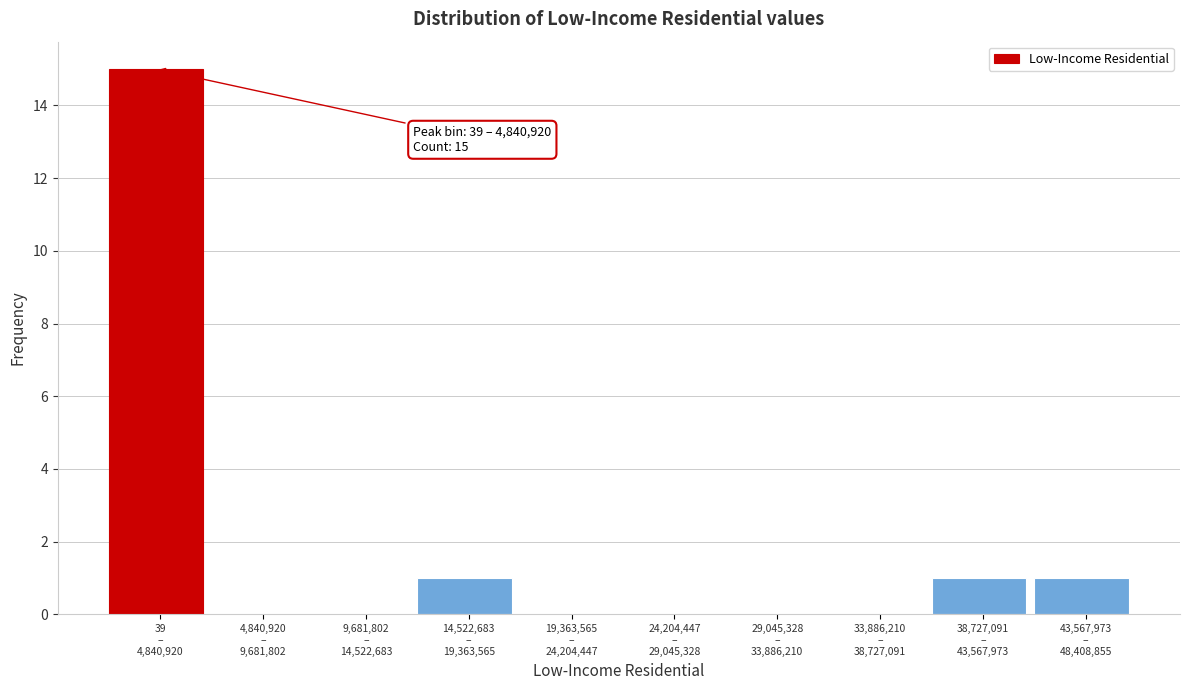

What is the sum of all values?

18